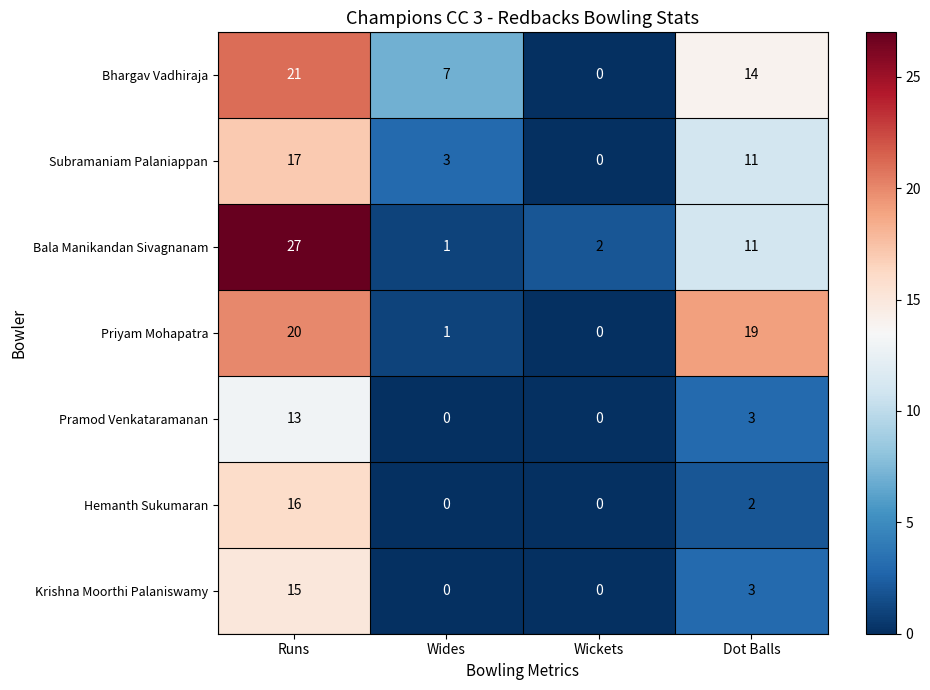

Rank the series by their maximum value, from highest to lowest.

Bala Manikandan Sivagnanam, Bhargav Vadhiraja, Priyam Mohapatra, Subramaniam Palaniappan, Hemanth Sukumaran, Krishna Moorthi Palaniswamy, Pramod Venkataramanan